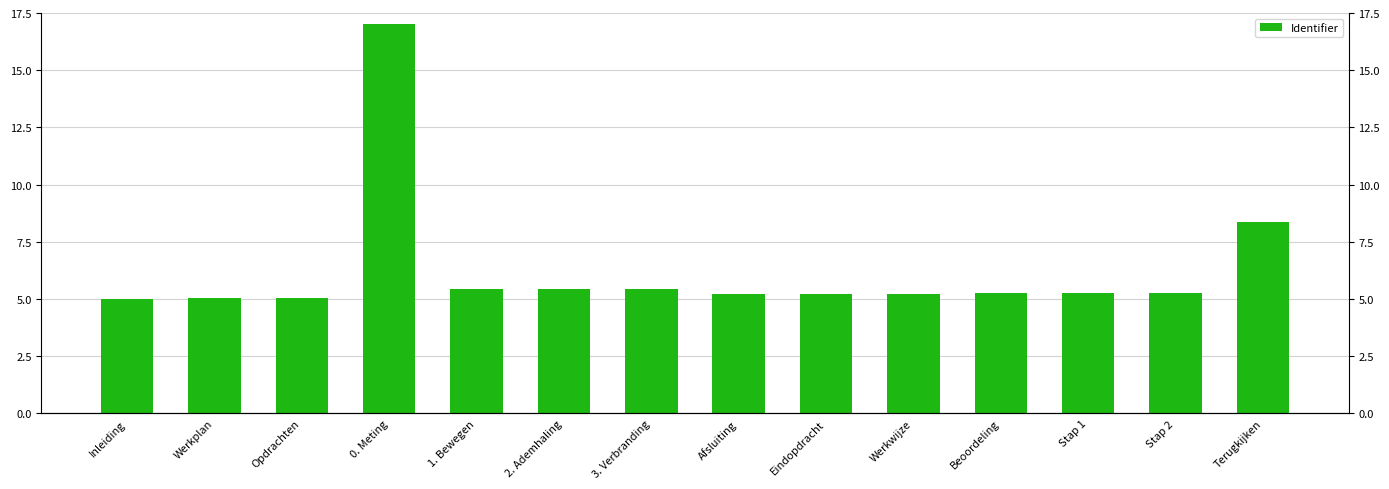

What is the minimum value shown in the chart?

5.0